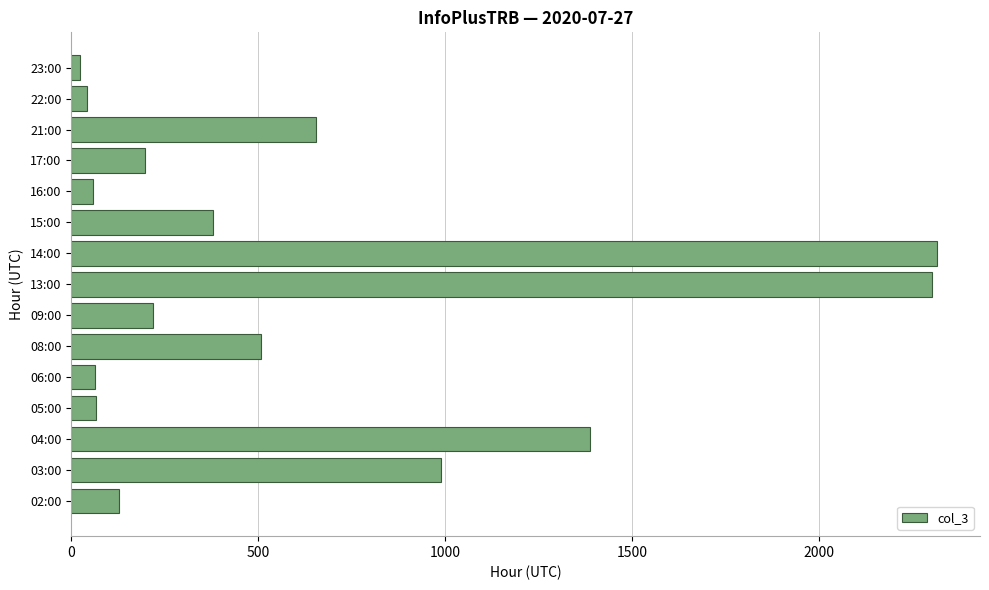

True or false: the data shows 128 at 02:00.

True